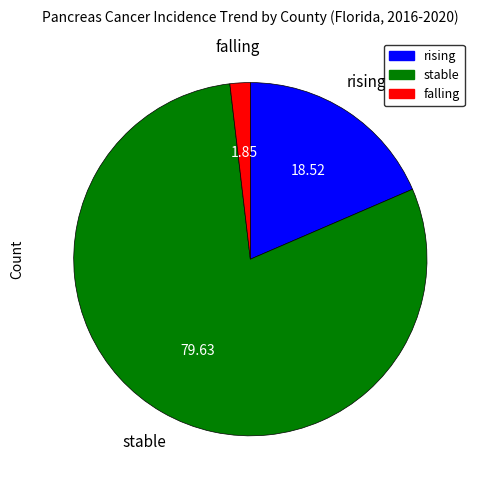

Is it true that rising is 19% of the pie?

True